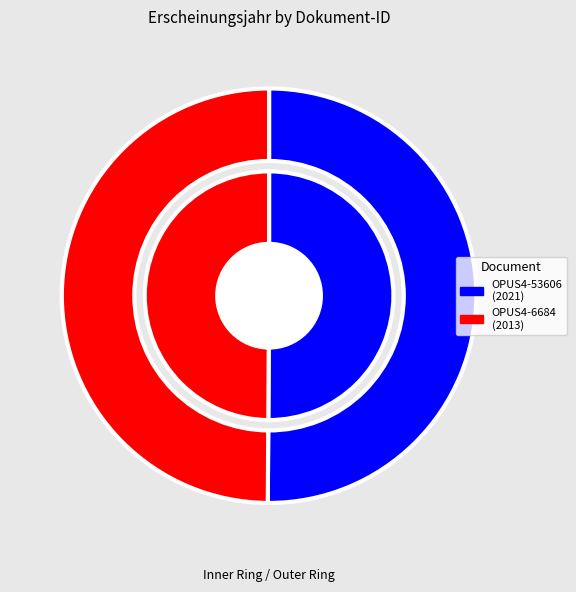

Do OPUS4-6684 and OPUS4-53606 together represent more than half of the pie?

Yes